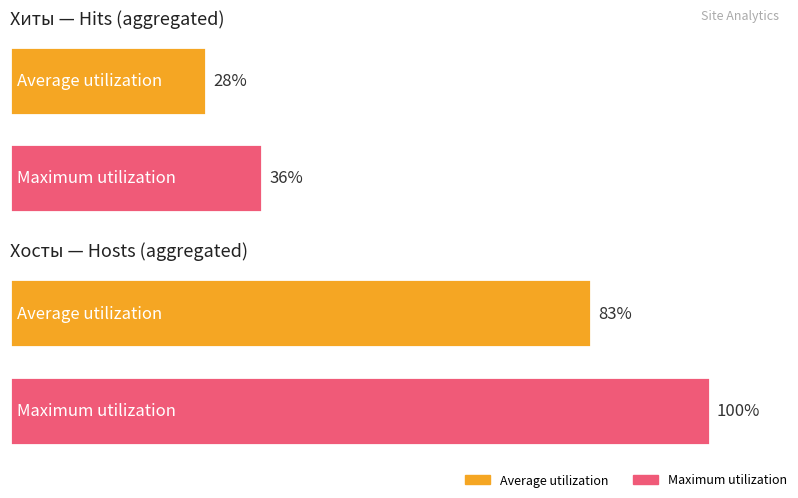

Count the number of data series in this chart.

2